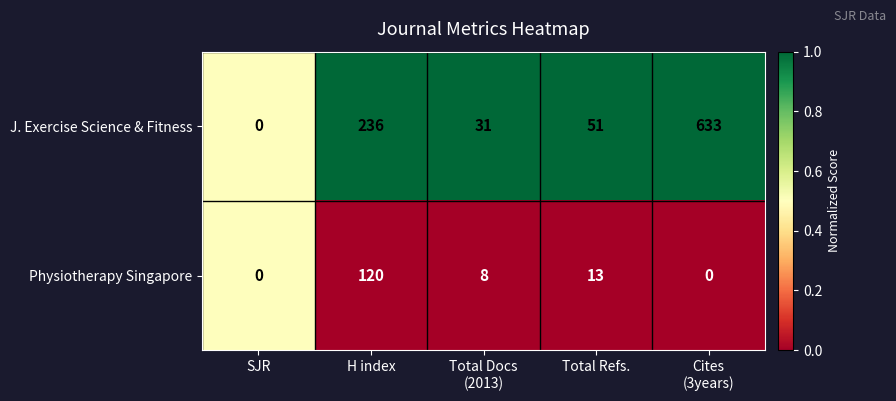

What is the maximum value shown in the chart?

633